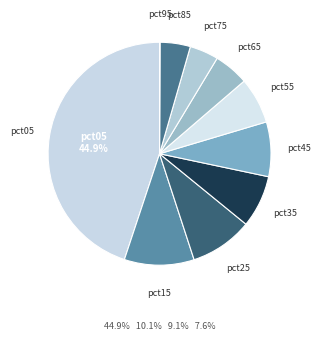

To the nearest percent, what is the difference between the largest and smallest slice percentages?

45%